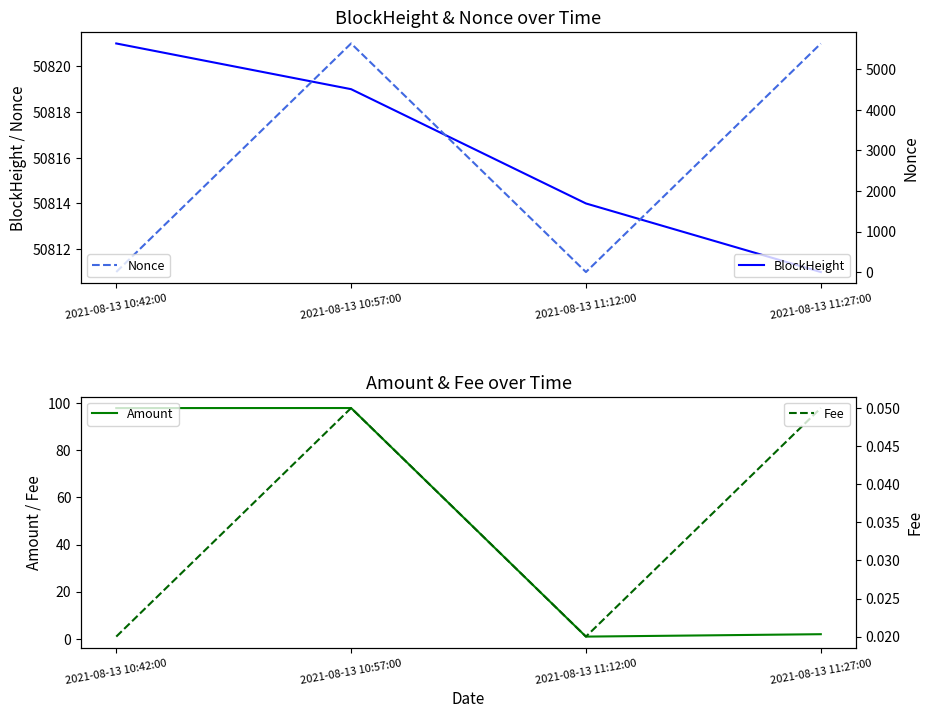

At which category is the sum across all series the highest?

2021-08-13 10:57:00